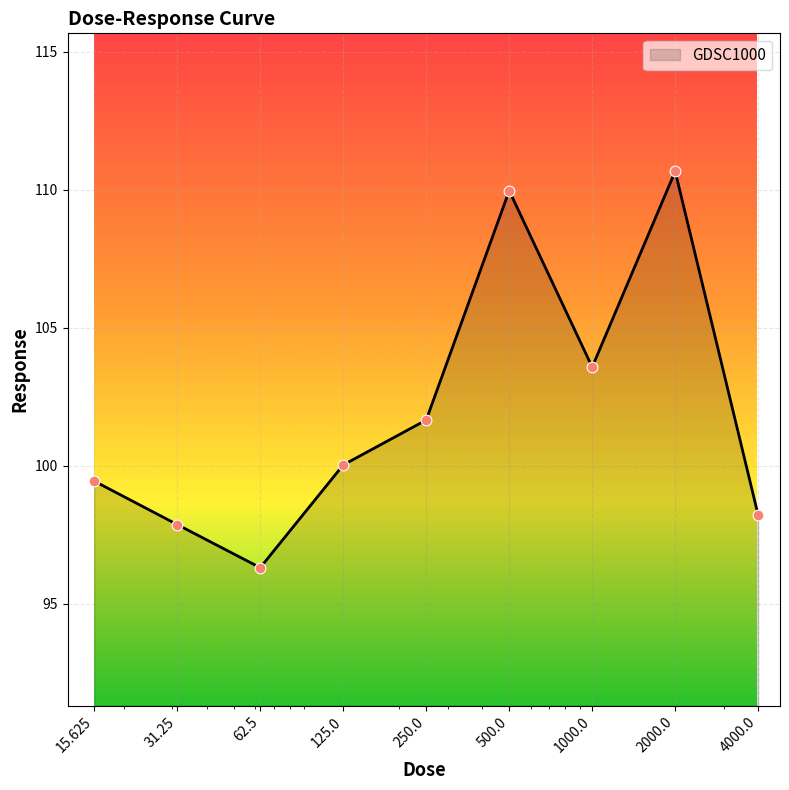

What is the difference between the maximum and minimum values?

14.4